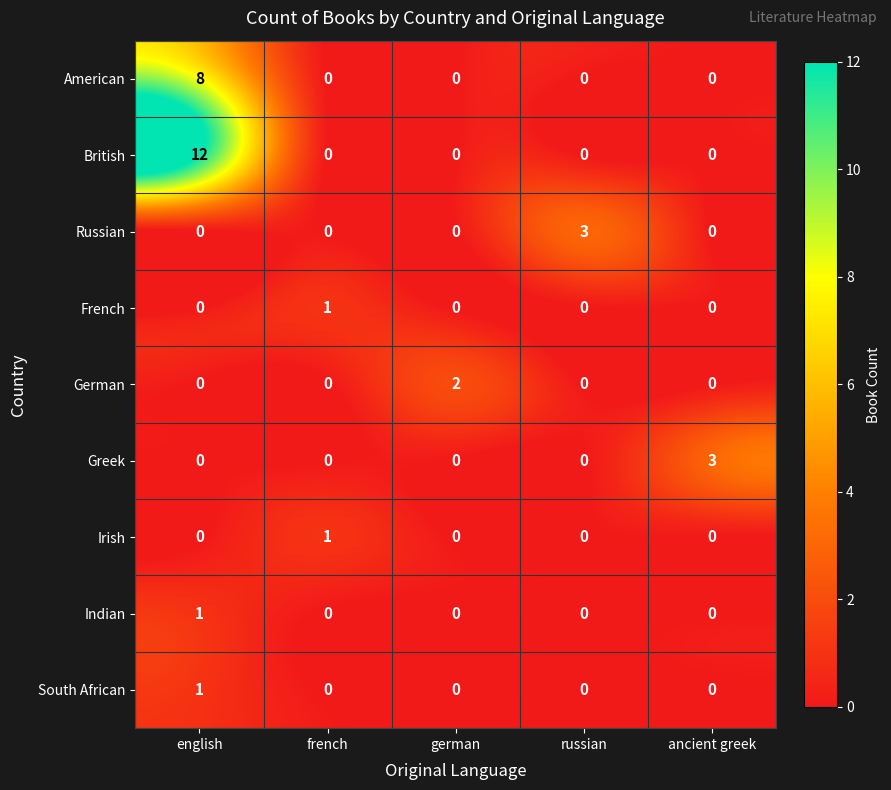

What is the maximum value shown in the chart?

12